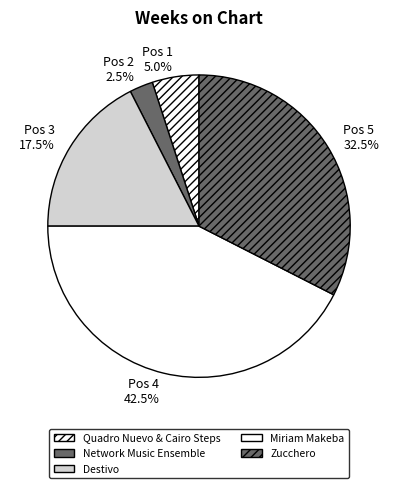

Count the number of slices in the pie.

5